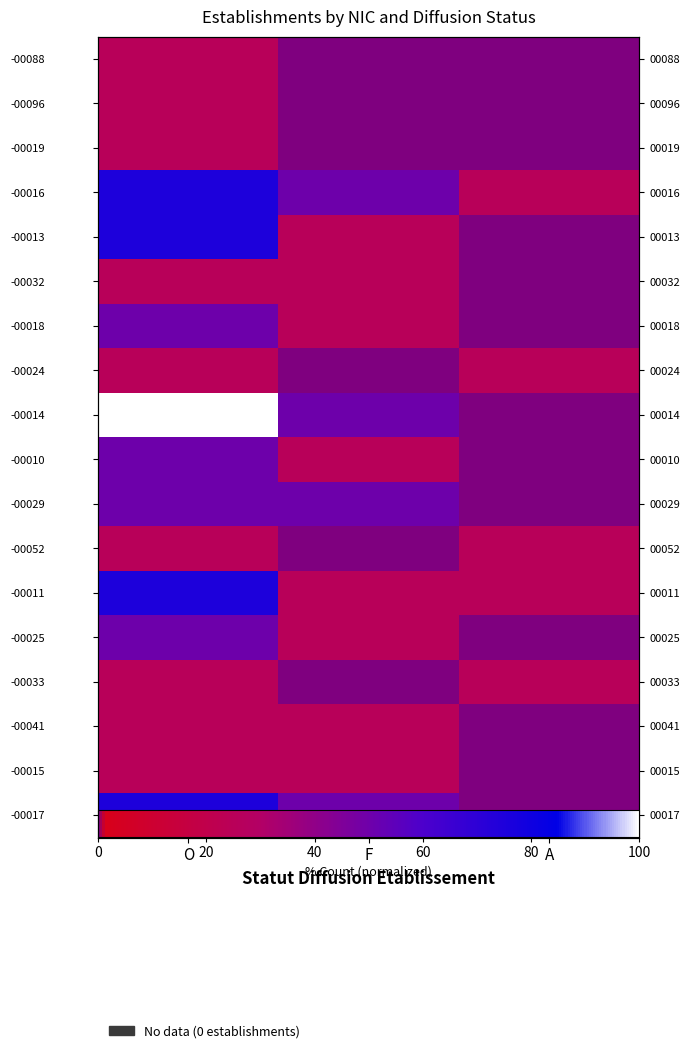

The value of -00017 at O is 41. True or false?

False